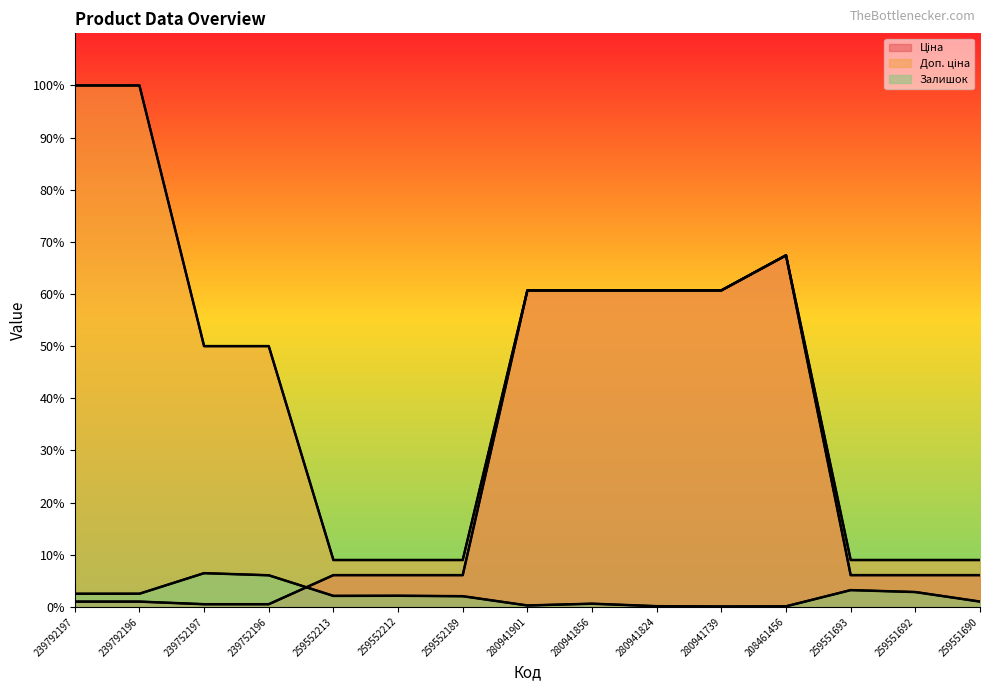

What is the difference between the second highest and second lowest values in the Доп. ціна series?

91.0